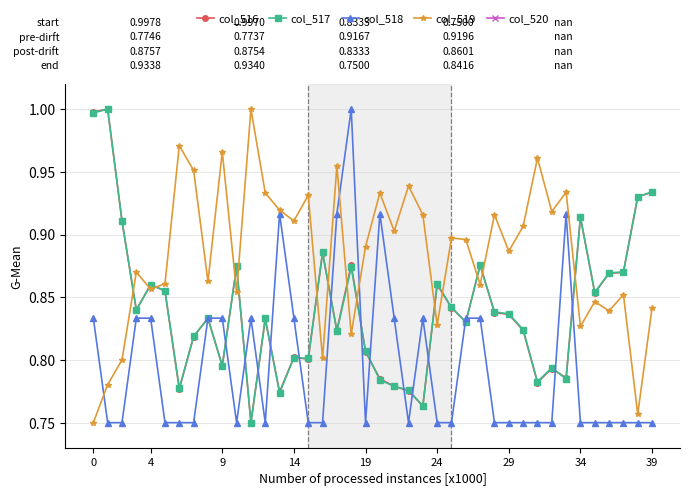

Is it true that col_517 equals 1.2 at 29?

False